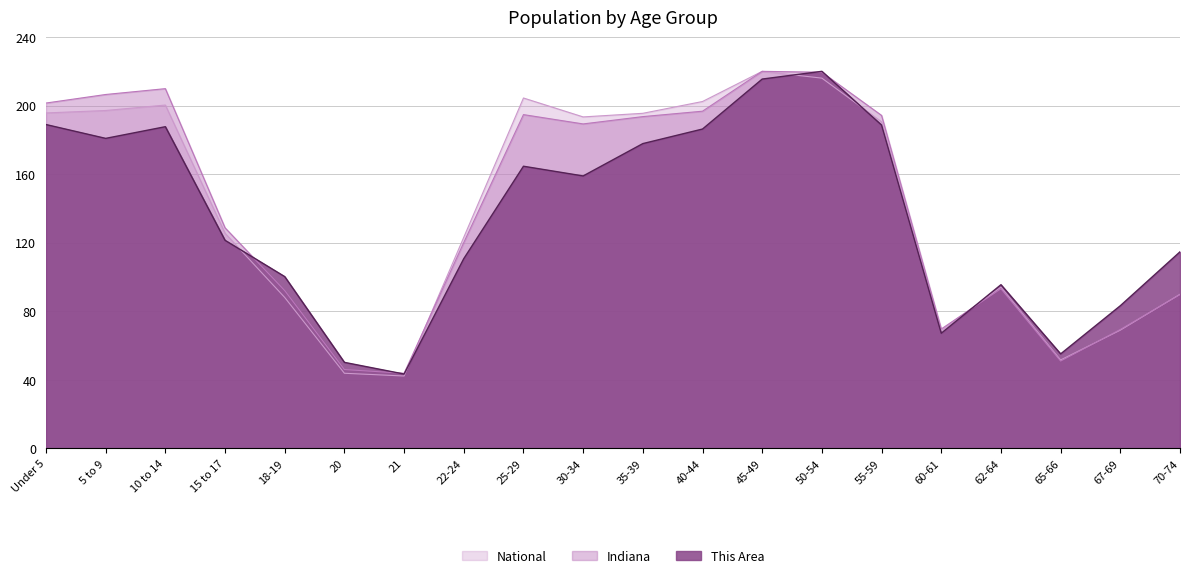

What is the label of the 20th point from the right?

Under 5